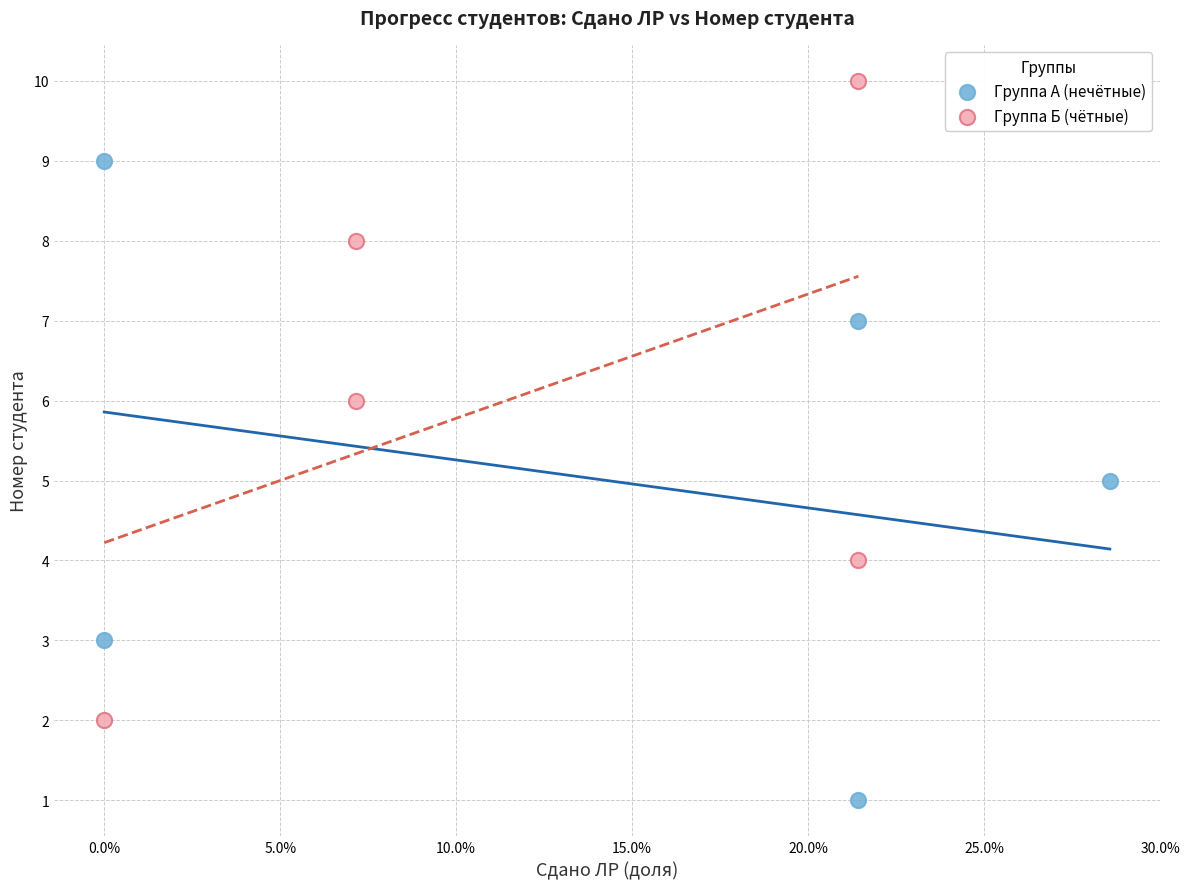

What are all the series names shown in the legend?

Группа А (нечётные), Группа Б (чётные)